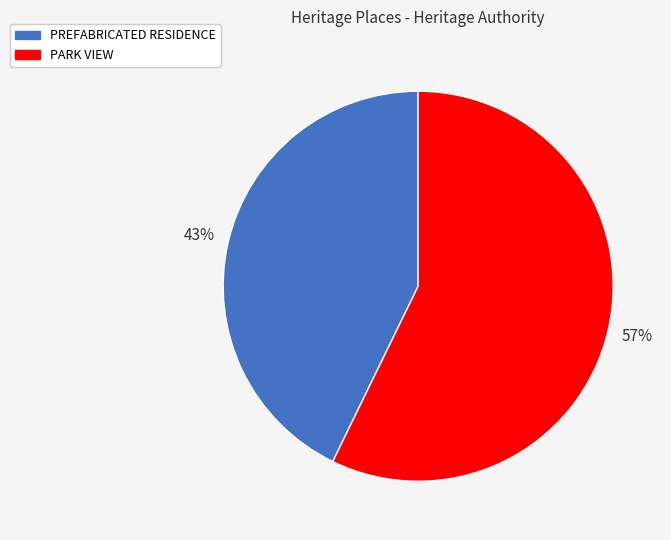

To the nearest percent, what is the difference between the PREFABRICATED RESIDENCE and PARK VIEW slice percentages?

14%